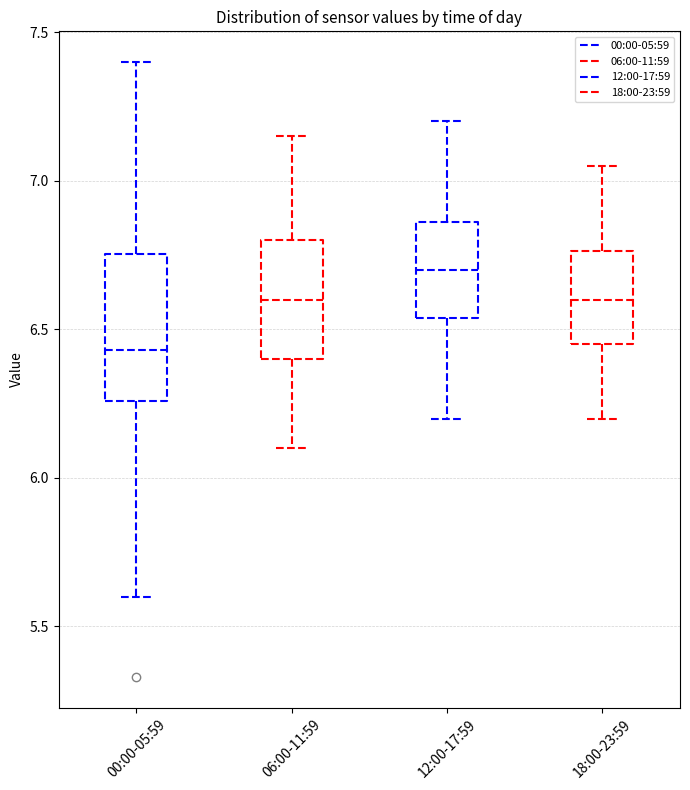

Where is the upper edge of the box for 18:00-23:59 on the y-axis? The values are not printed on the chart, so give them approximately, as read against the axis.

6.75